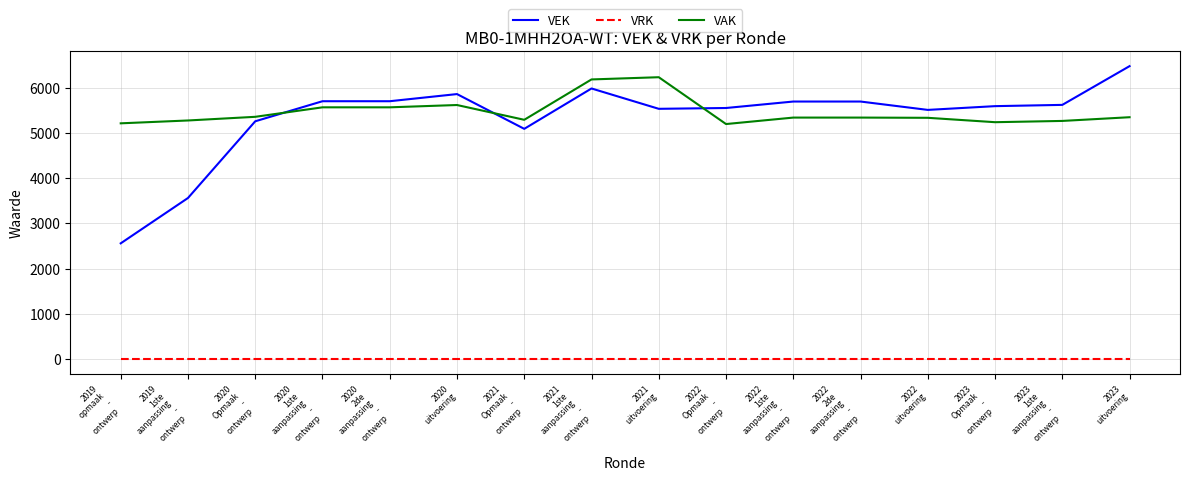

Which series has the largest range (max minus min)?

VEK